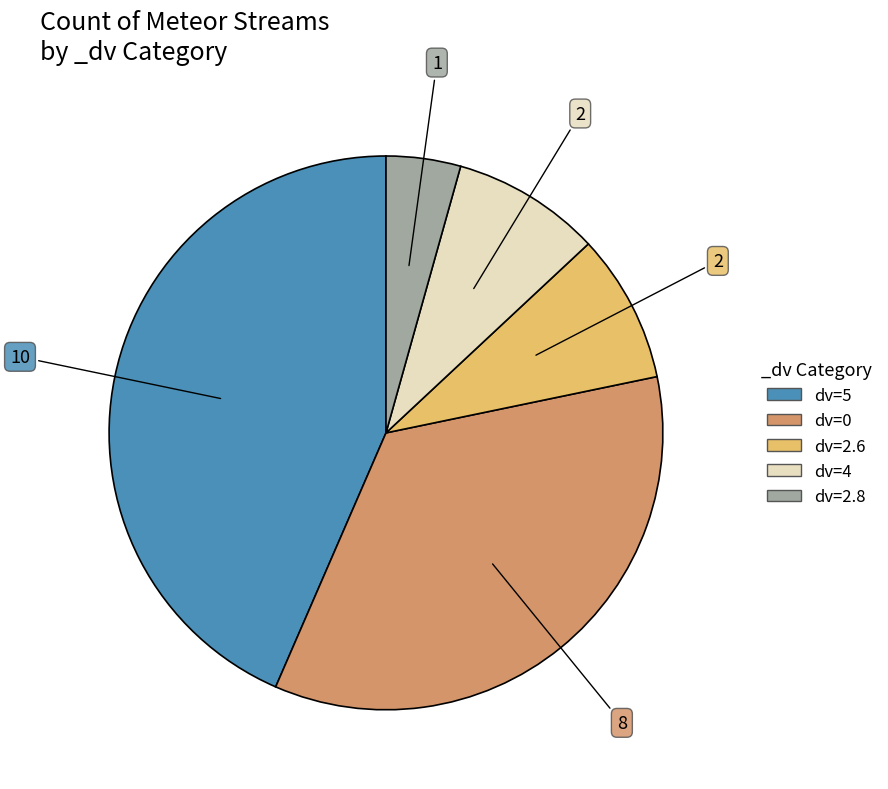

Is there a majority slice in this chart?

No